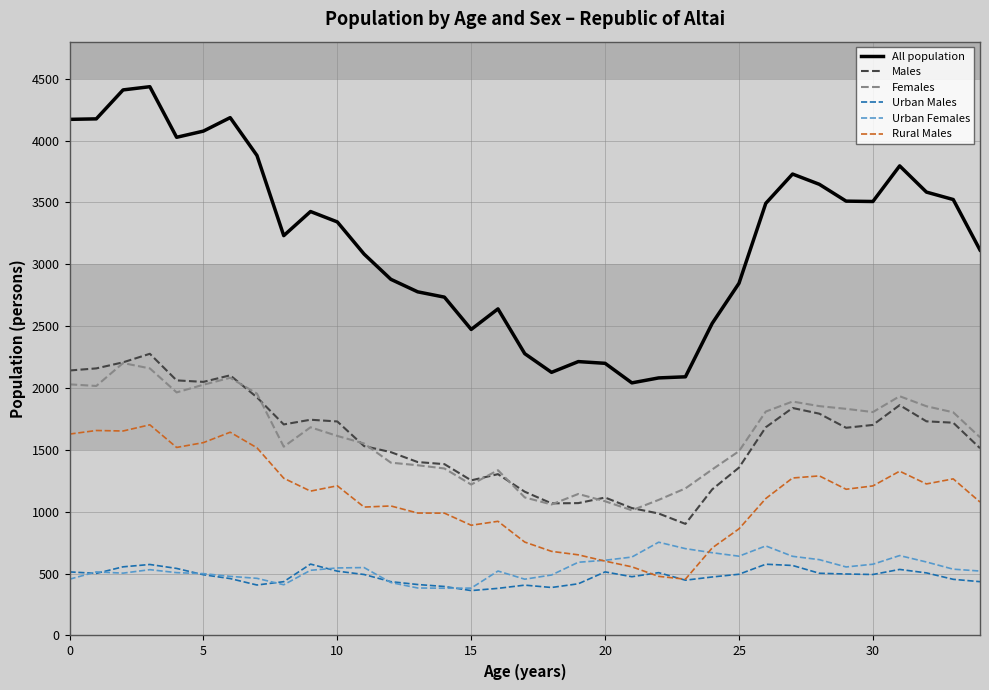

What is the sum of all Females values?

56410